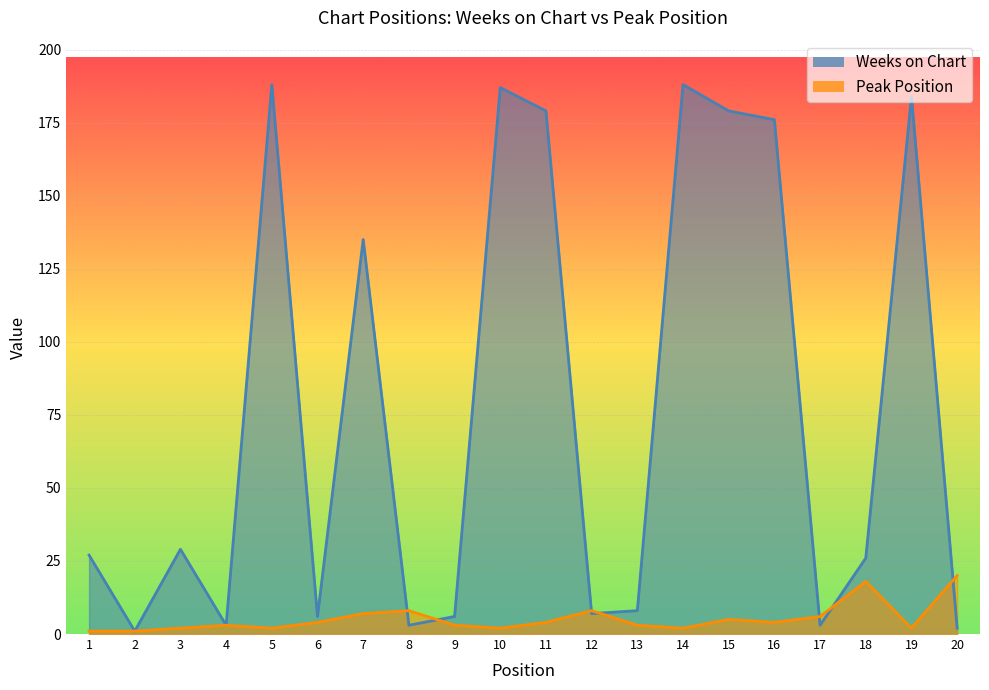

Rank the categories by Weeks on Chart value from highest to lowest.

5, 14, 10, 19, 11, 15, 16, 7, 3, 1, 18, 13, 12, 6, 9, 4, 8, 17, 20, 2